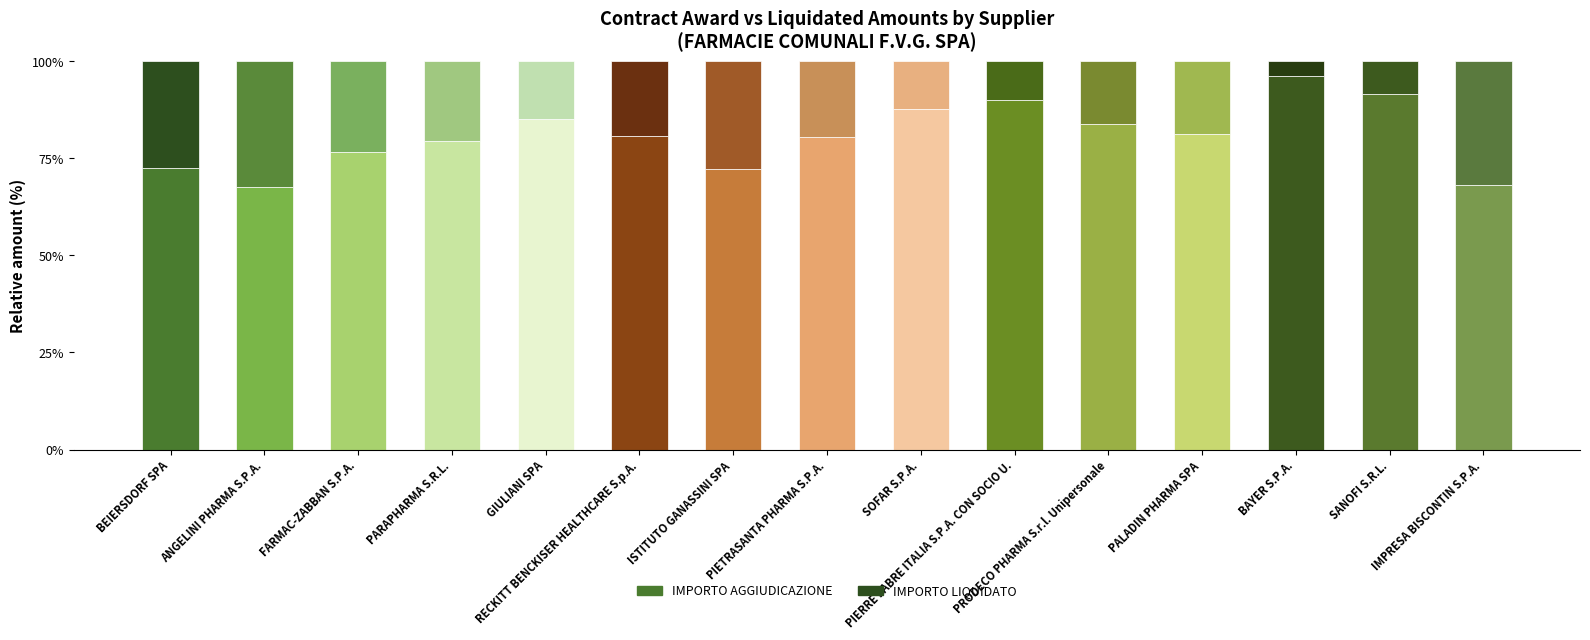

Count the number of categories in the chart.

15